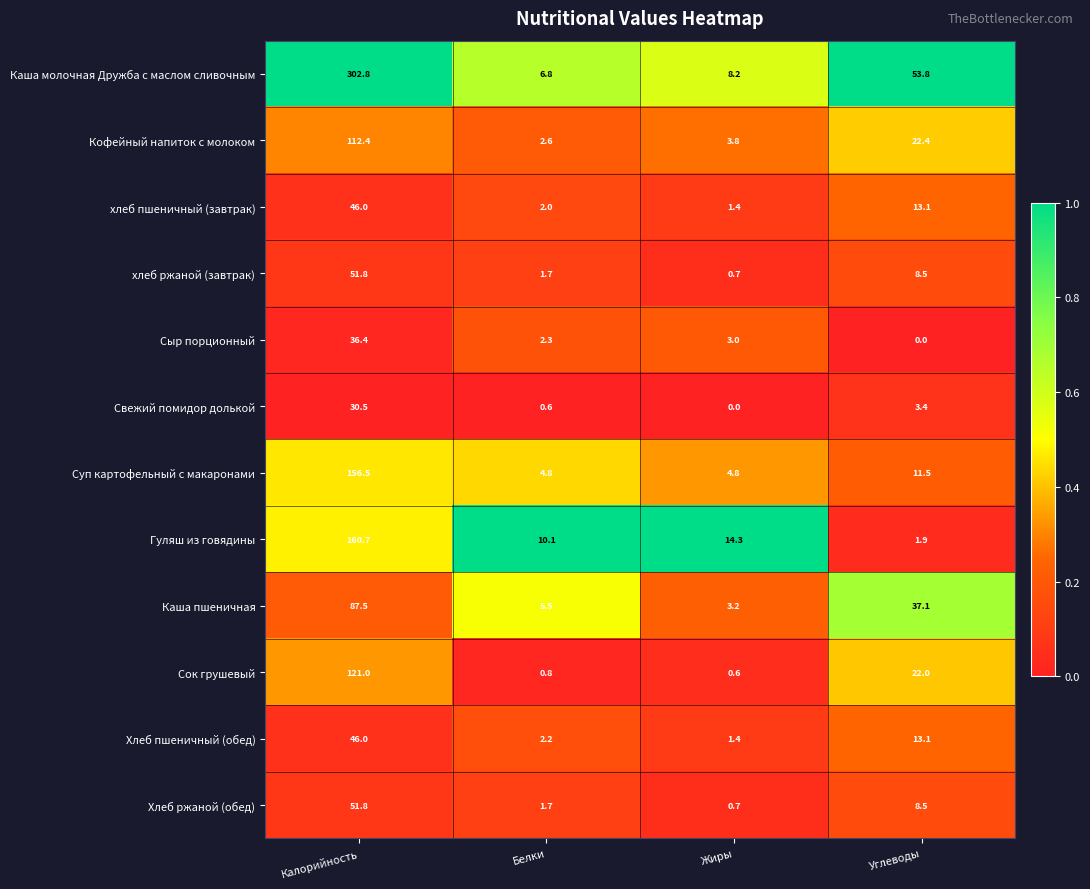

What is the average value of the Каша молочная Дружба с маслом сливочным series?

92.9